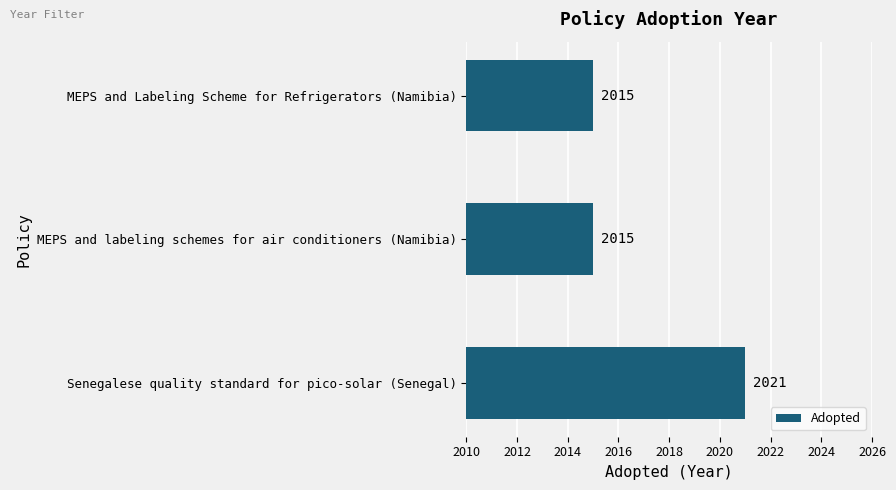

How many values exceed 2015?

1